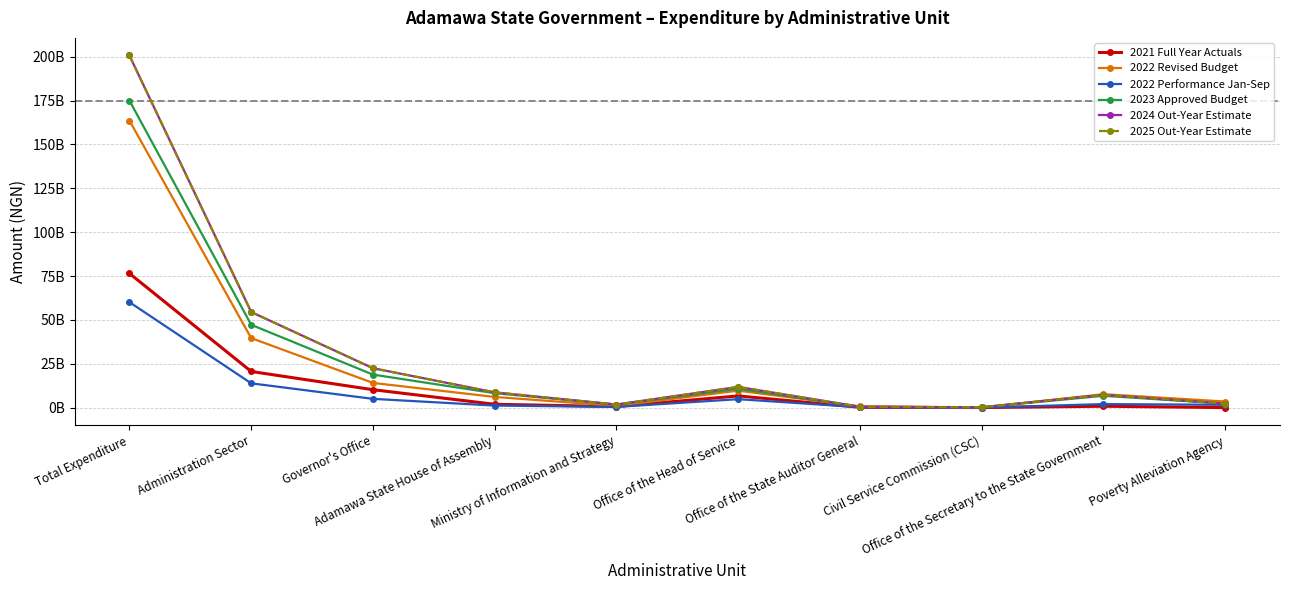

How many interior local valleys does the 2021 Full Year Actuals series have?

2